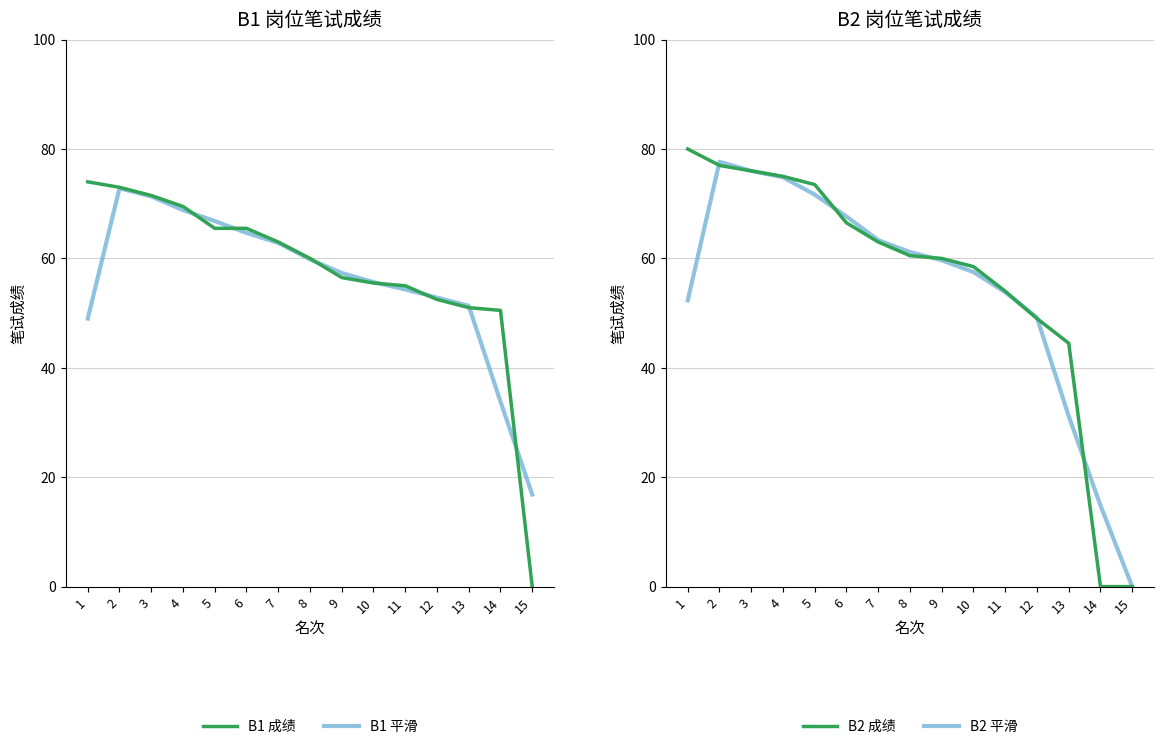

At which category is the sum across all series the highest?

2